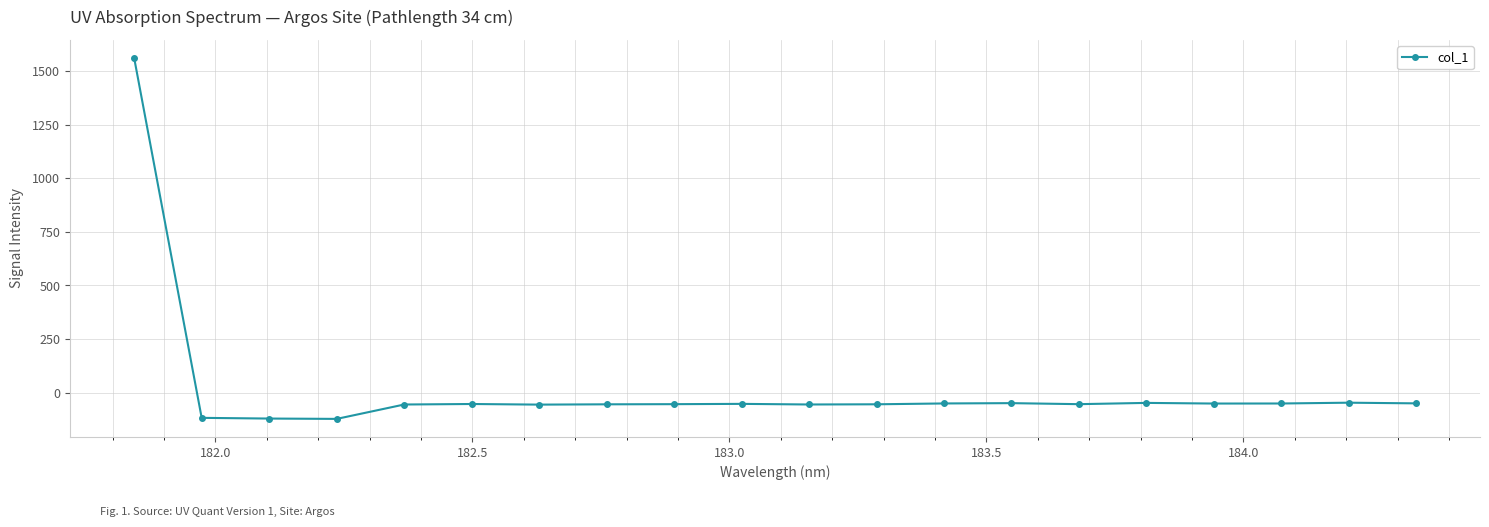

What is the sum of all values?

361.1